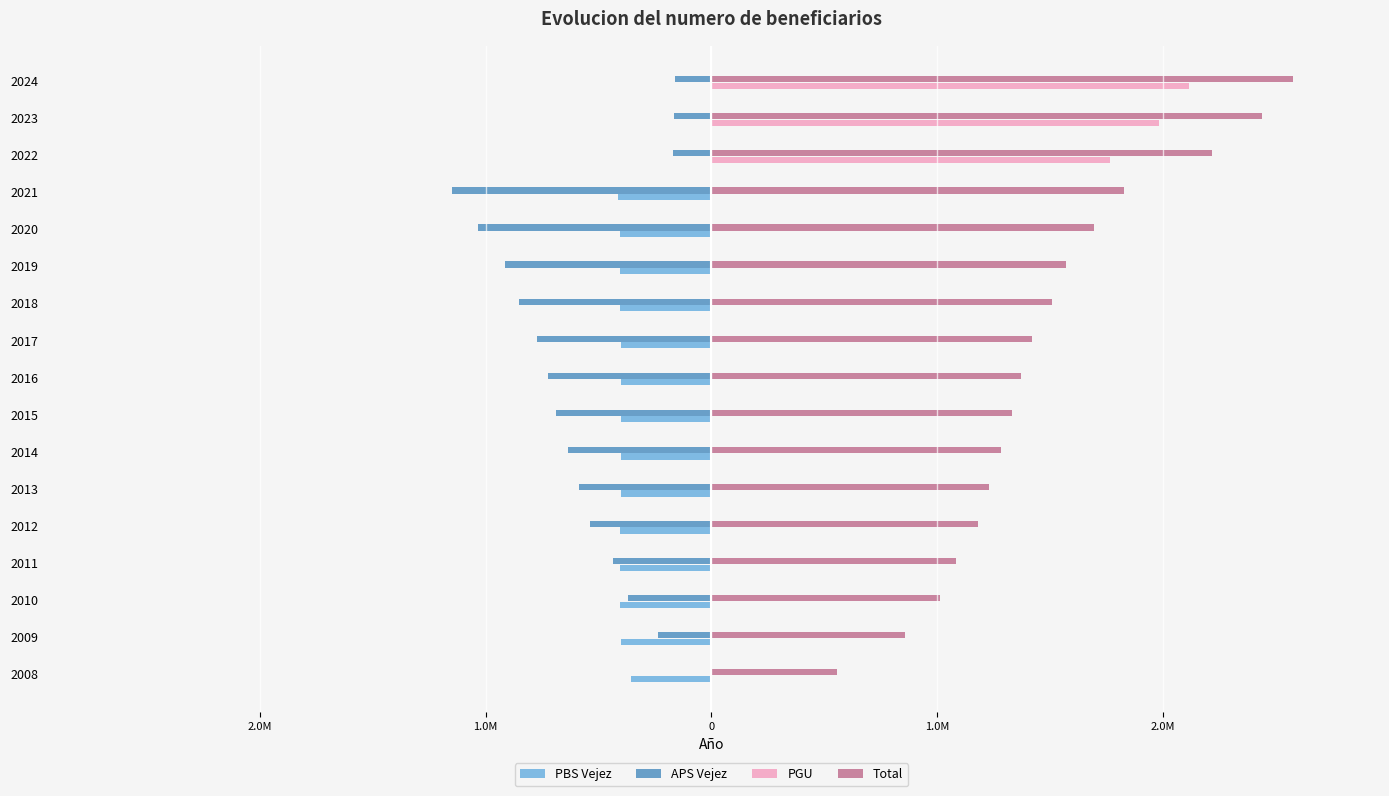

What are all the series names shown in the legend?

PBS Vejez, APS Vejez, PGU, Total